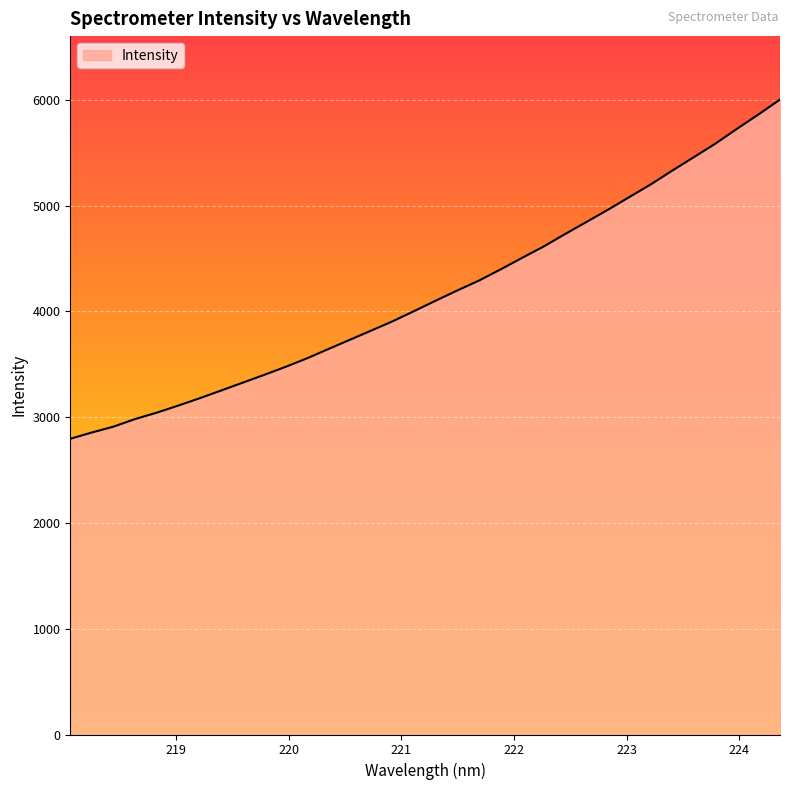

What is the maximum value shown in the chart?

6000.9